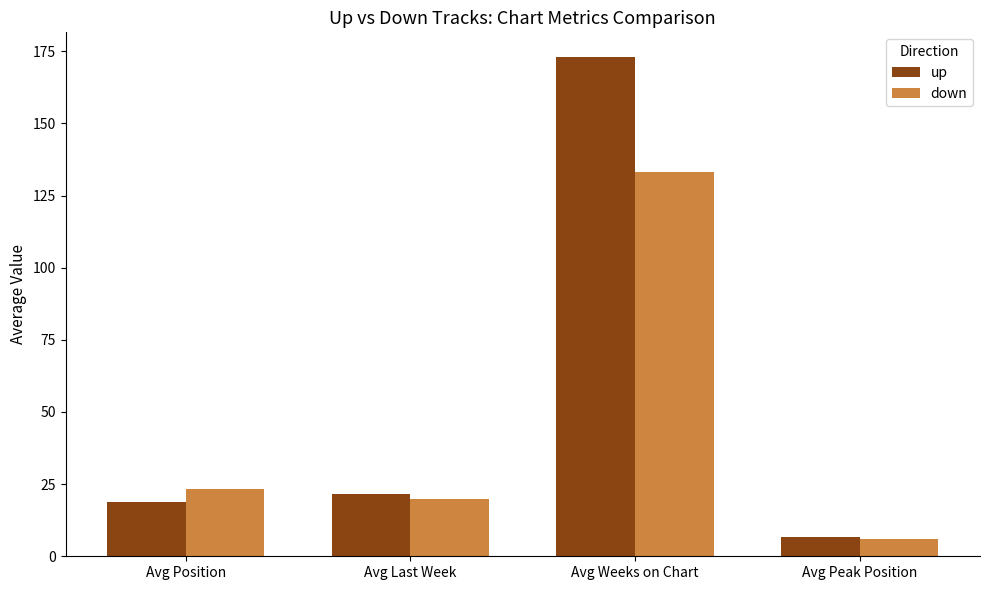

At which category is the sum across all series the highest?

Avg Weeks on Chart